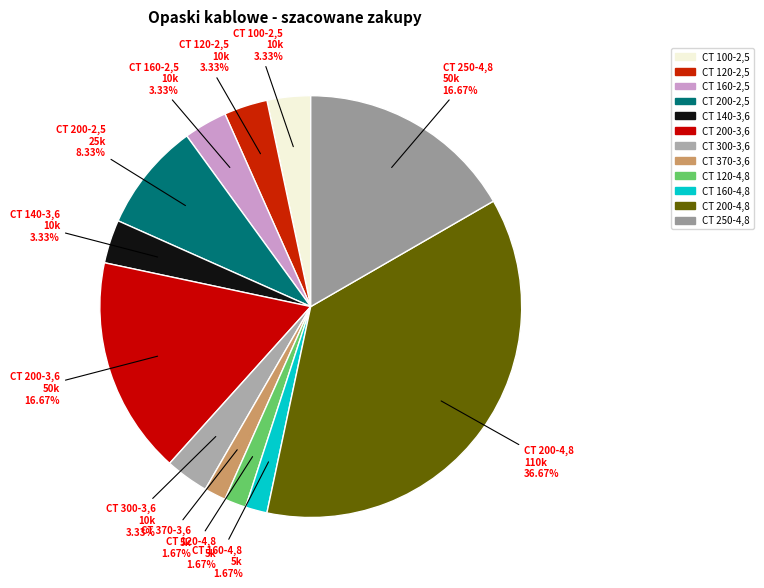

How many slices are in this pie chart?

12